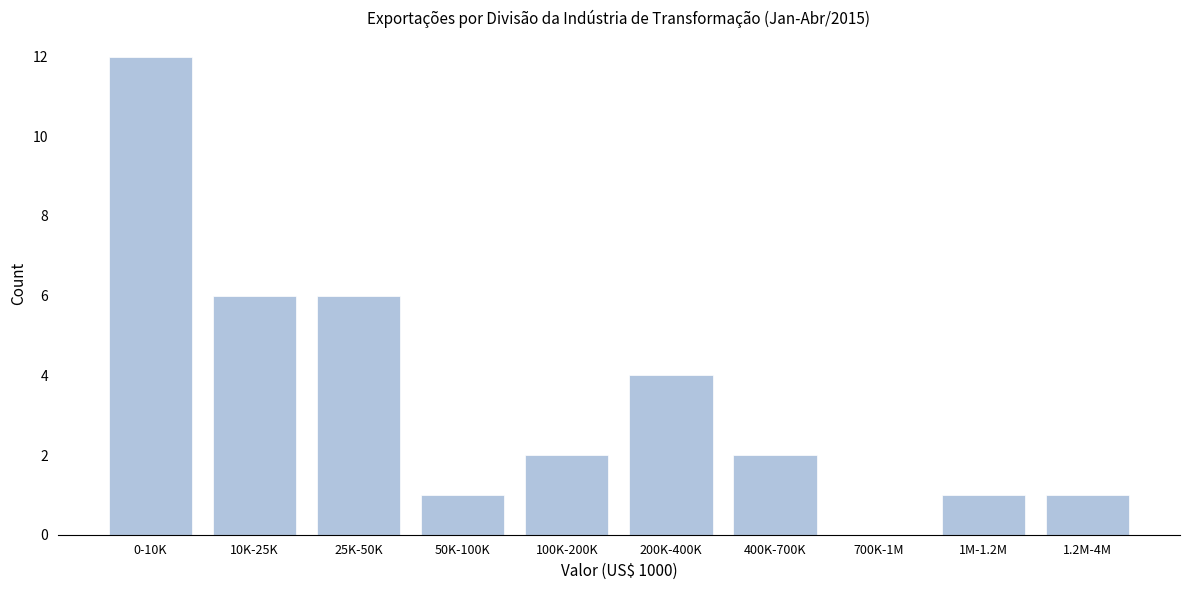

Reading left to right, what are all the values shown in this chart?

0-10K=12	10K-25K=6	25K-50K=6	50K-100K=1	100K-200K=2	200K-400K=4	400K-700K=2	700K-1M=0	1M-1.2M=1	1.2M-4M=1